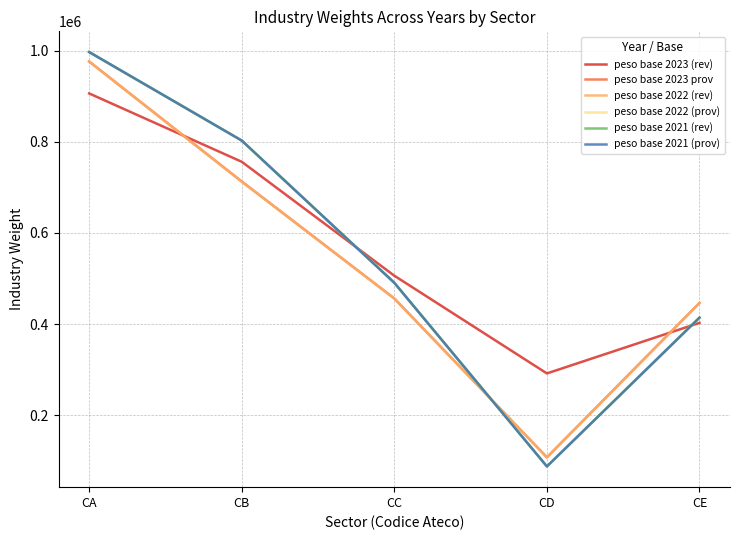

What is the sum of all peso base 2023 (rev) values?

2862381